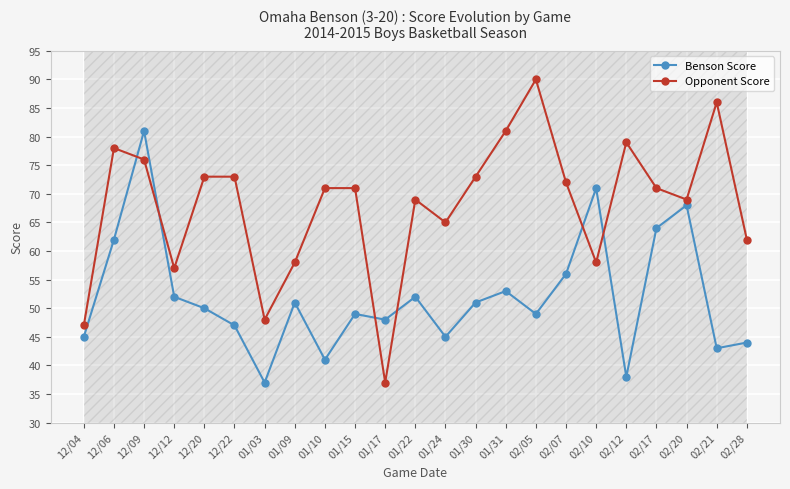

True or false: Benson Score has a value of 19 at 12/22.

False